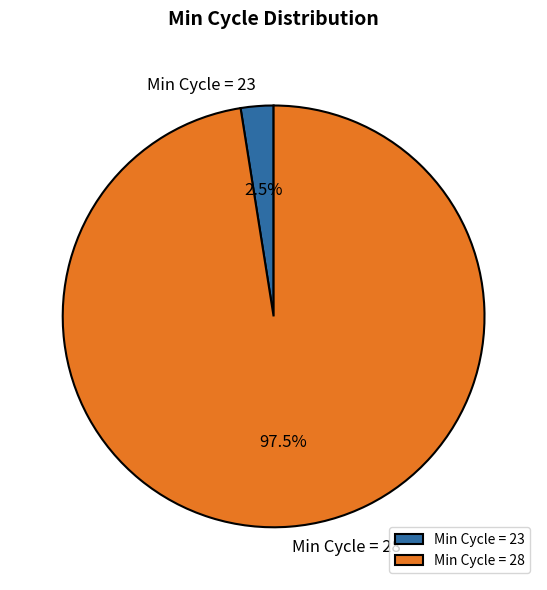

Which slice is the smallest?

Min Cycle = 23